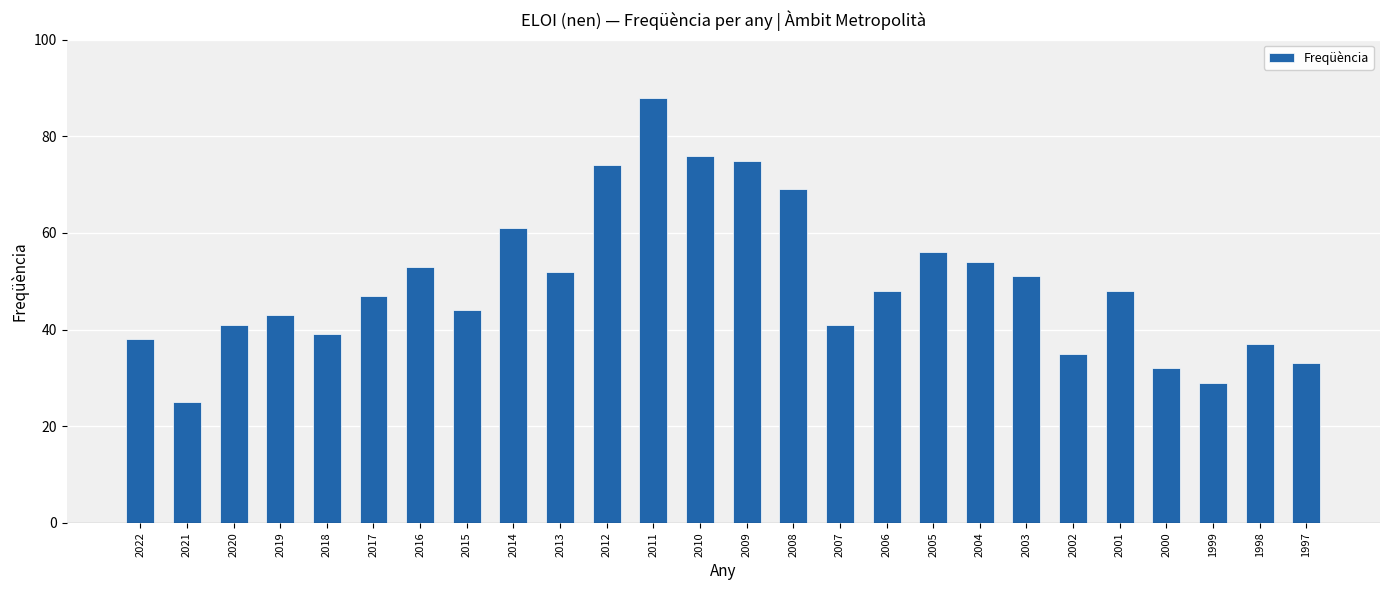

Between 2020 and 2000, which is larger?

2020